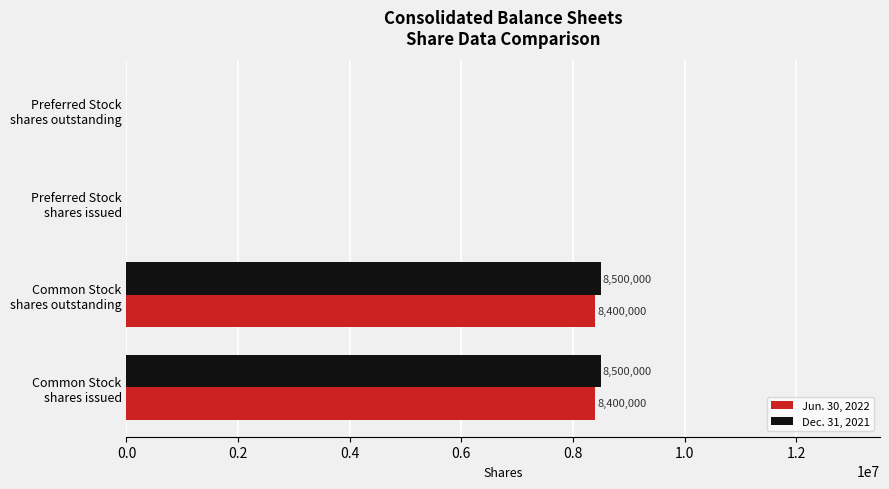

Which series has the largest total across all categories?

Dec. 31, 2021